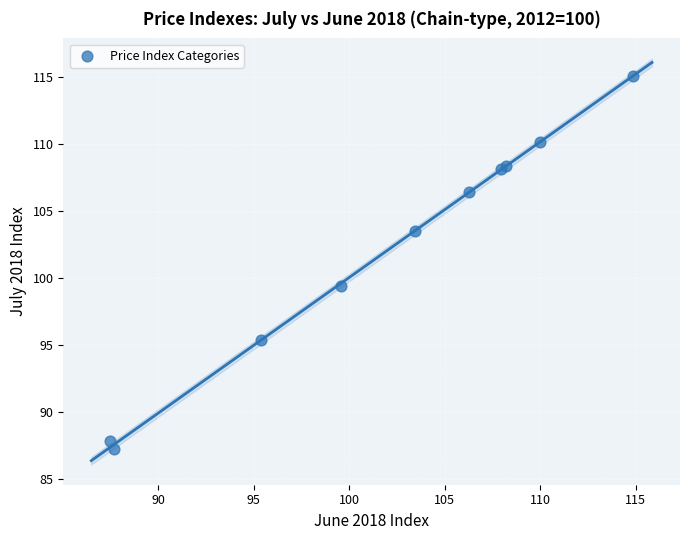

What Y value in the scatter plot is closest to 101?

99.4